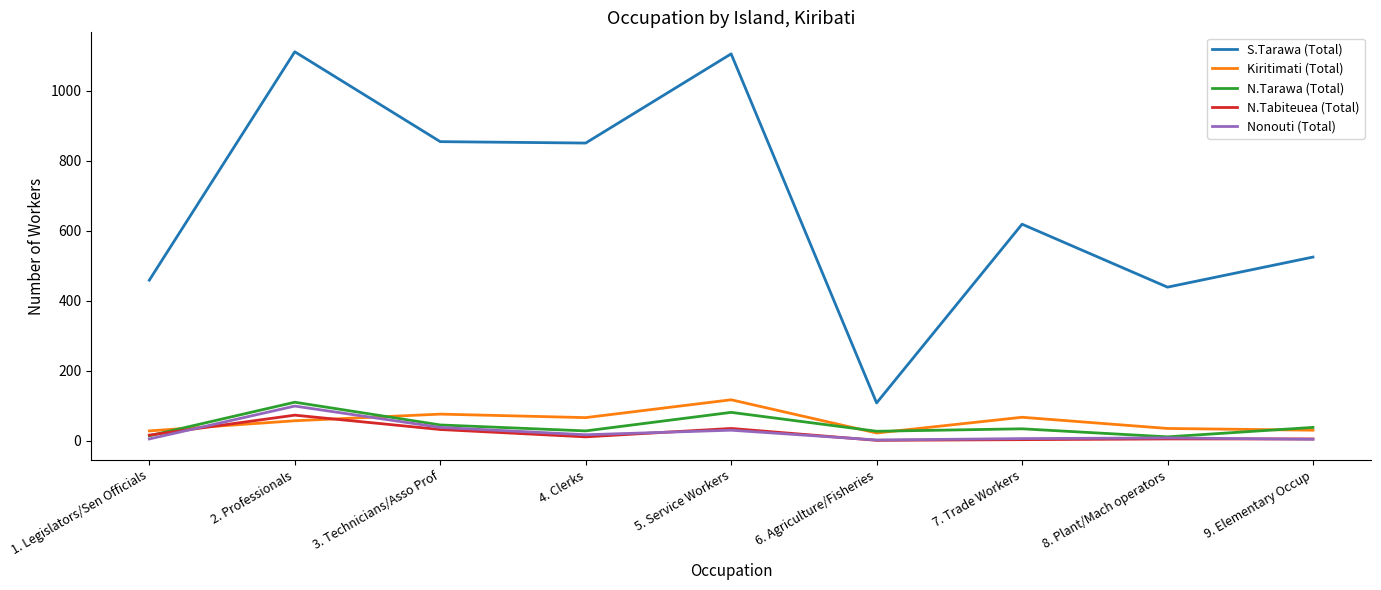

Which series has the largest total across all categories?

S.Tarawa (Total)